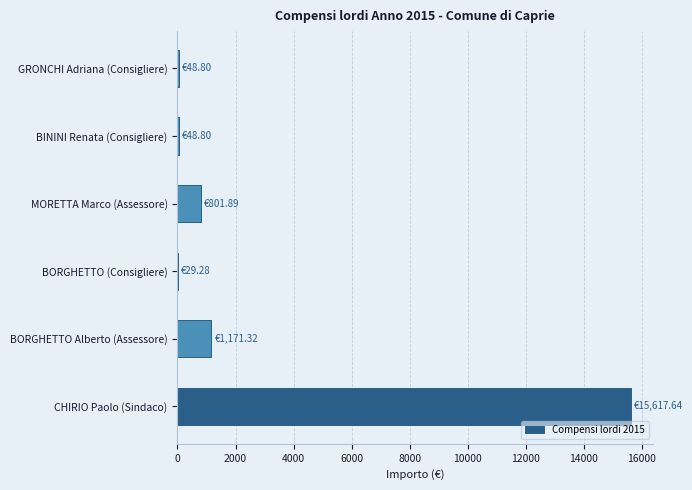

Where is the data nearest to the value 7823?

BORGHETTO Alberto (Assessore)